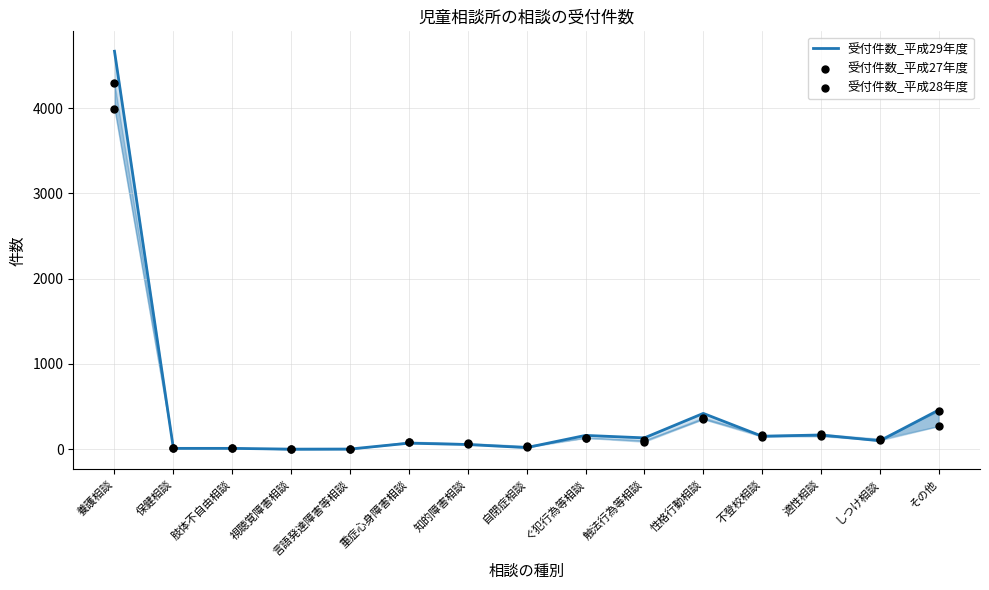

At which category is the sum across all series the highest?

養護相談